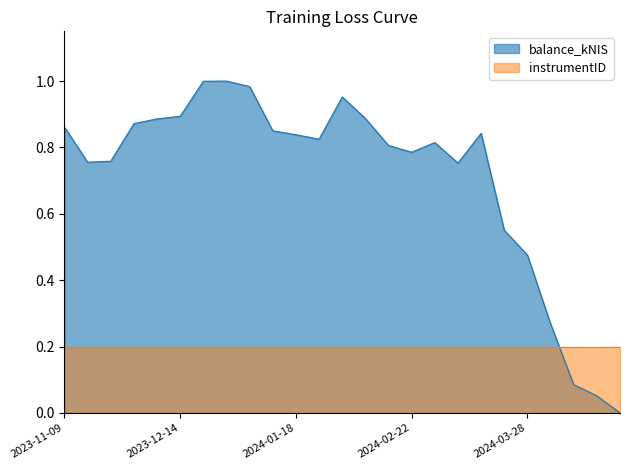

What value does the data have at 2024-02-15?

0.8